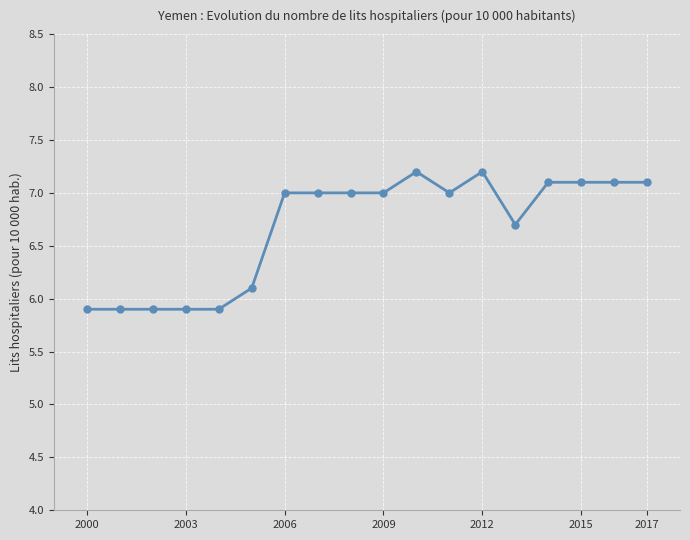

What is the difference between the maximum and minimum values?

1.3